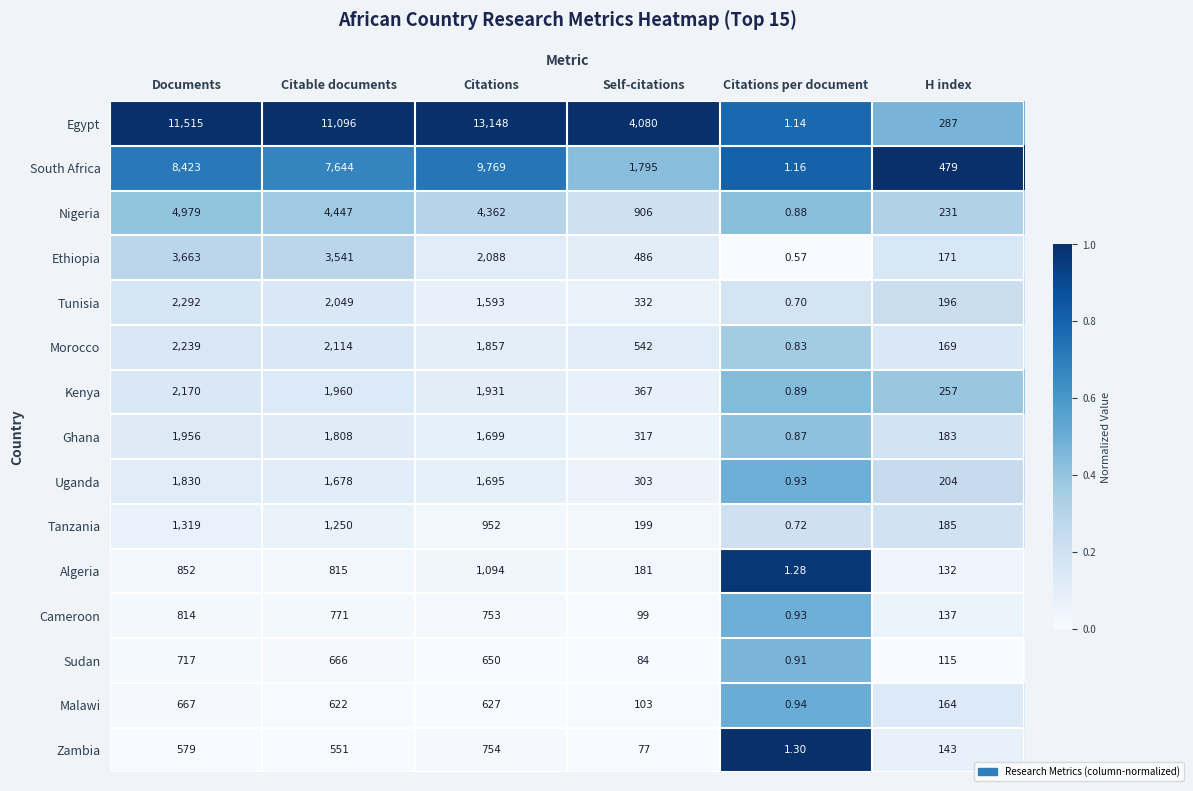

Which series changed the most between Documents and Citations?

Egypt